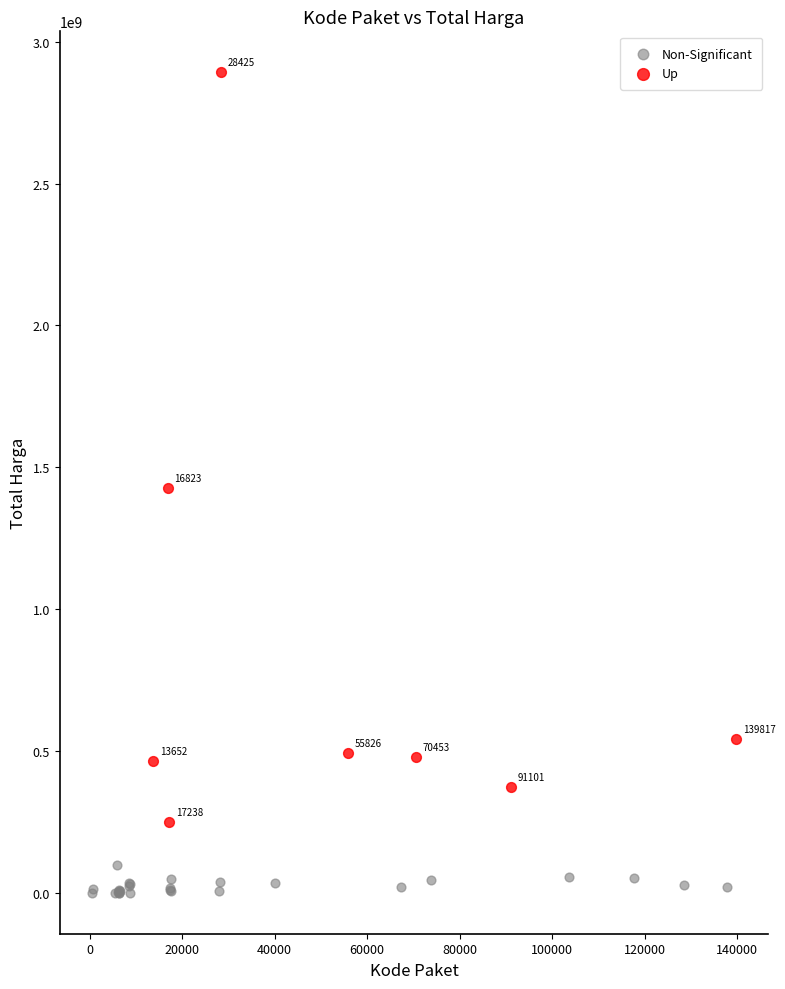

Which series reaches the minimum Y coordinate?

Non-Significant